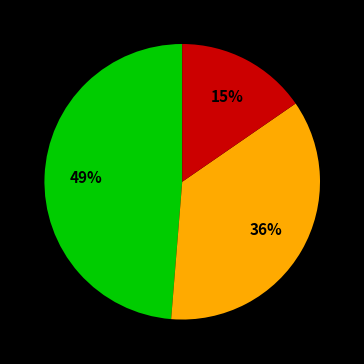

Is there a majority slice in this chart?

No